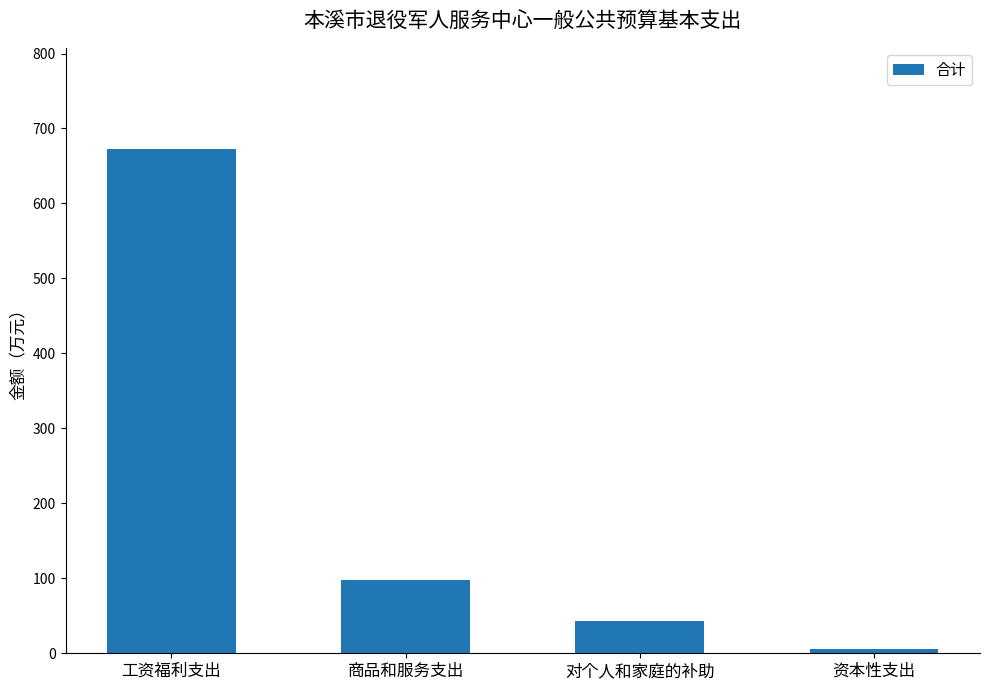

Reading left to right, extract all data points from this chart.

673.0	97.5	42.5	5.7